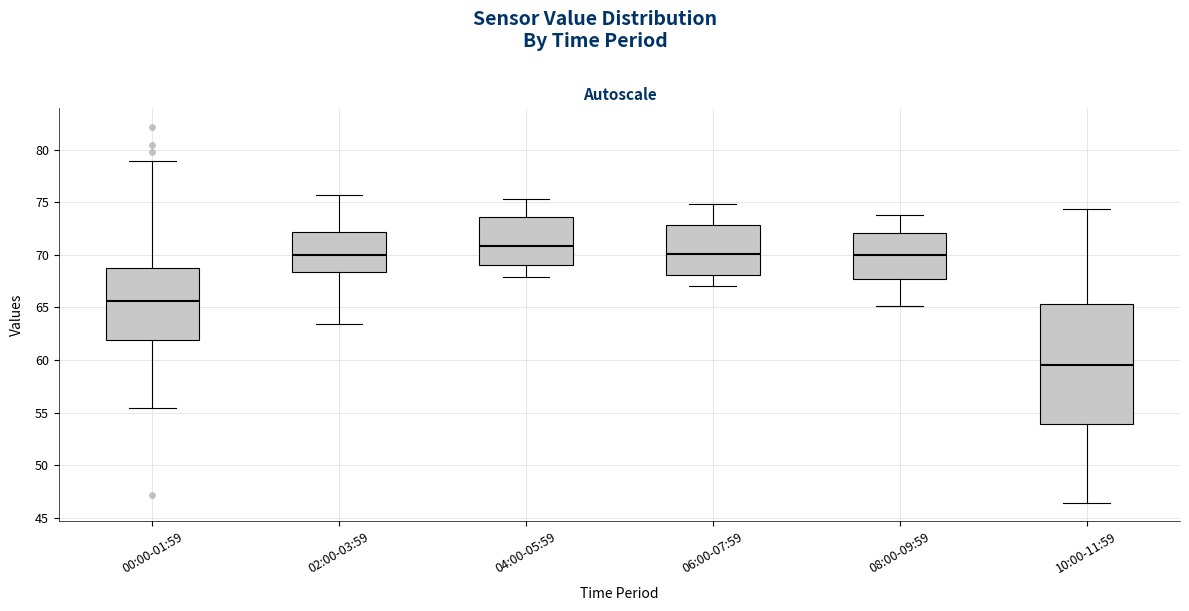

Which box's median line is the highest?

04:00-05:59